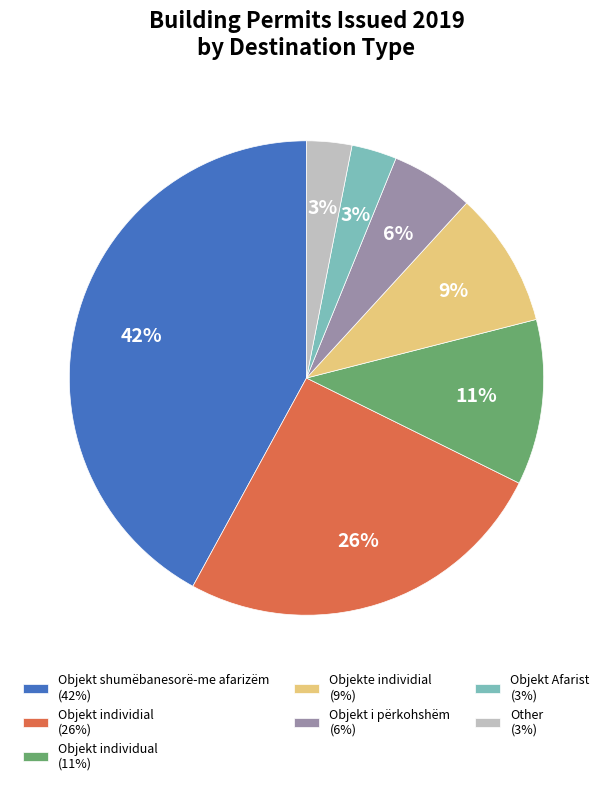

Which has a higher value, Objekt individial (26%) or Objekt i përkohshëm (6%)?

Objekt individial (26%)